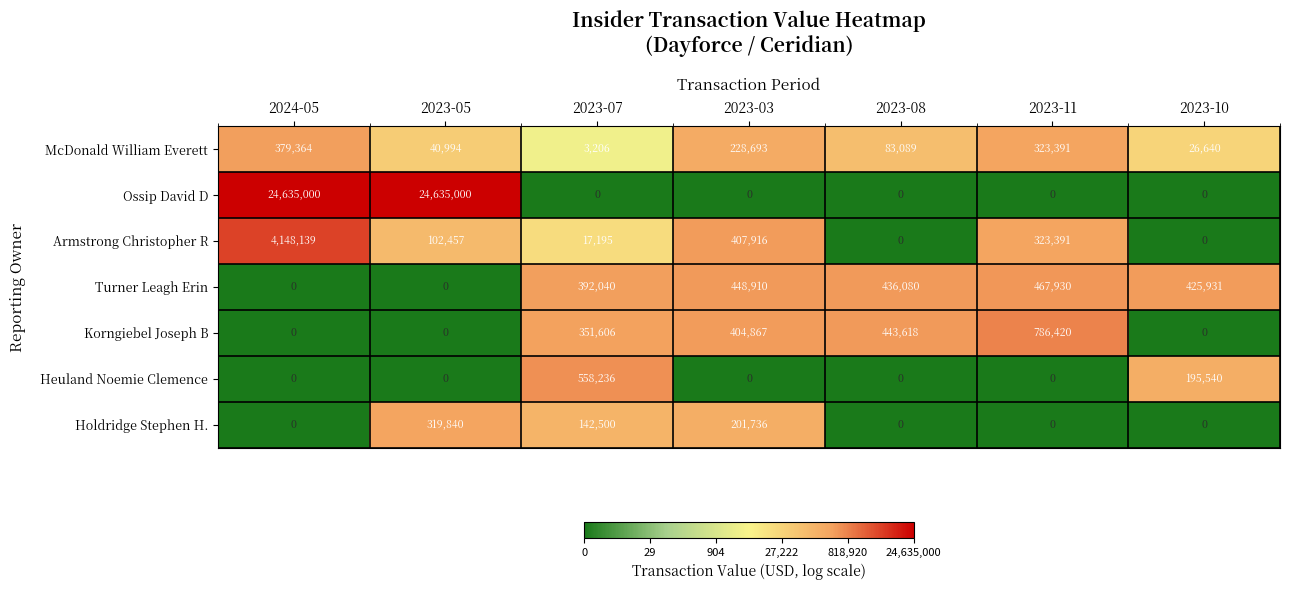

What is the total value across all series at 2024-05?

29162503